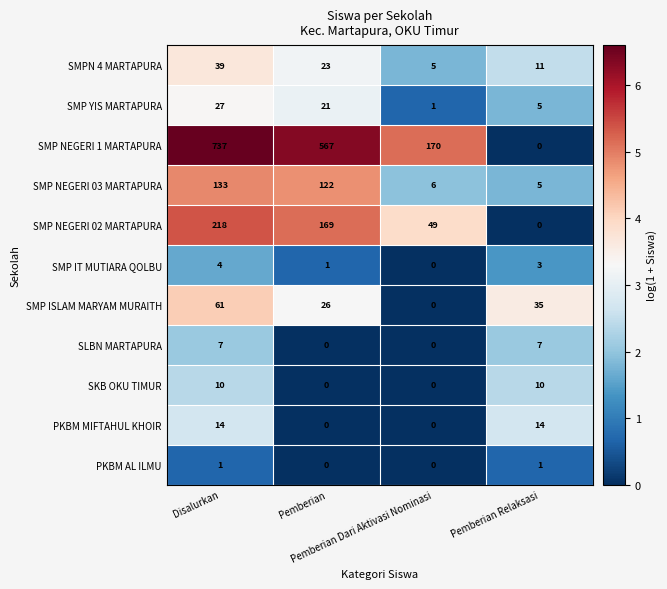

What is the total value across all series at Pemberian Dari Aktivasi Nominasi?

231